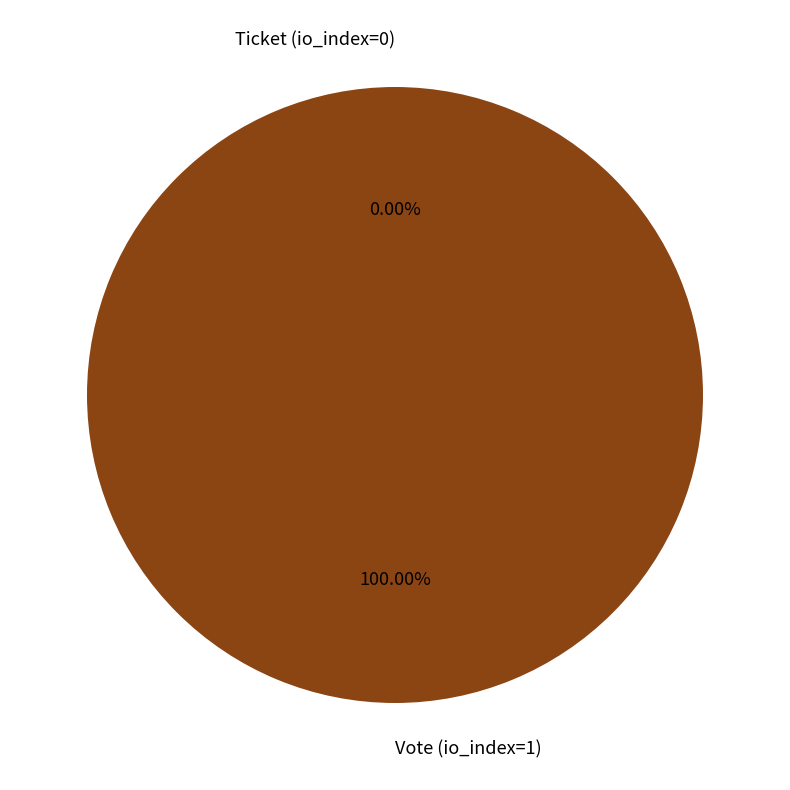

How many segments does this pie chart have?

2